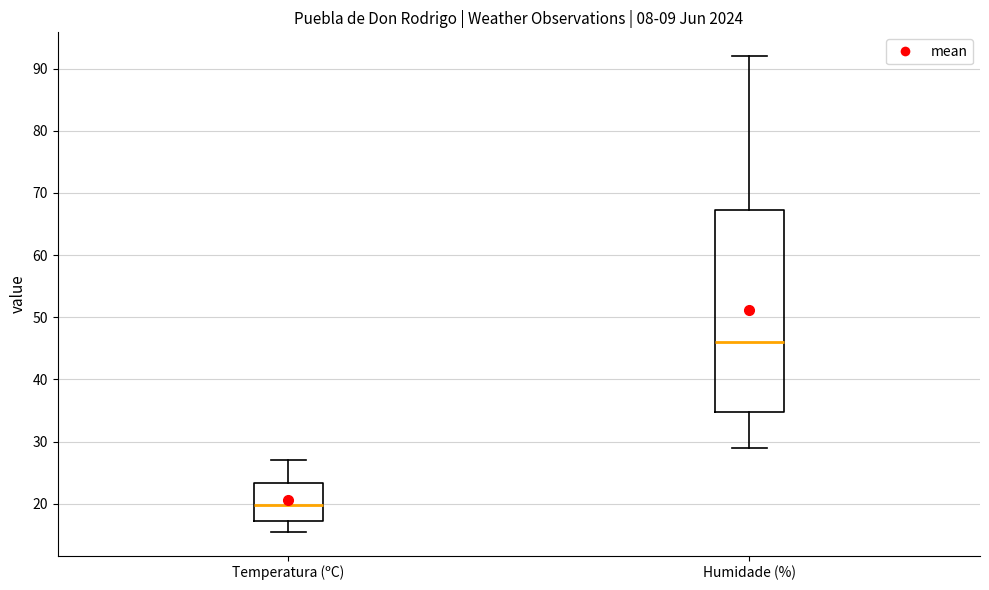

Reading left to right, transcribe this box plot: for each box, give where its median line is, the range the box spans, and where its two whiskers end, as read against the y-axis. The values are not printed on the chart, so give them approximately, as read against the axis.

Temperatura (ºC): median 20, box 17 to 23, whiskers 16 to 27
Humidade (%): median 46, box 35 to 67, whiskers 29 to 92